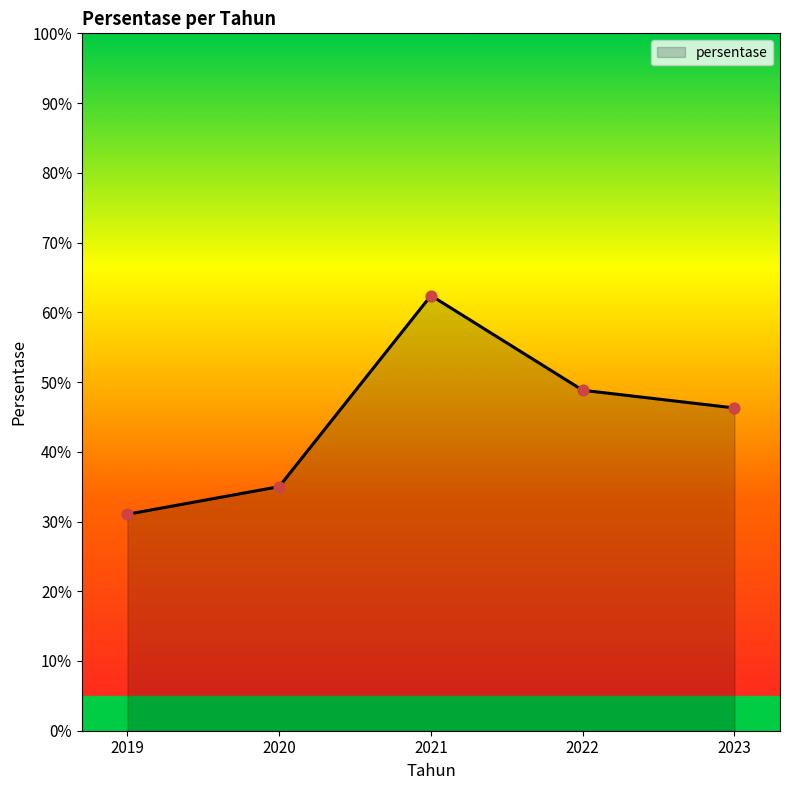

Which has a higher value, 2022 or 2020?

2022